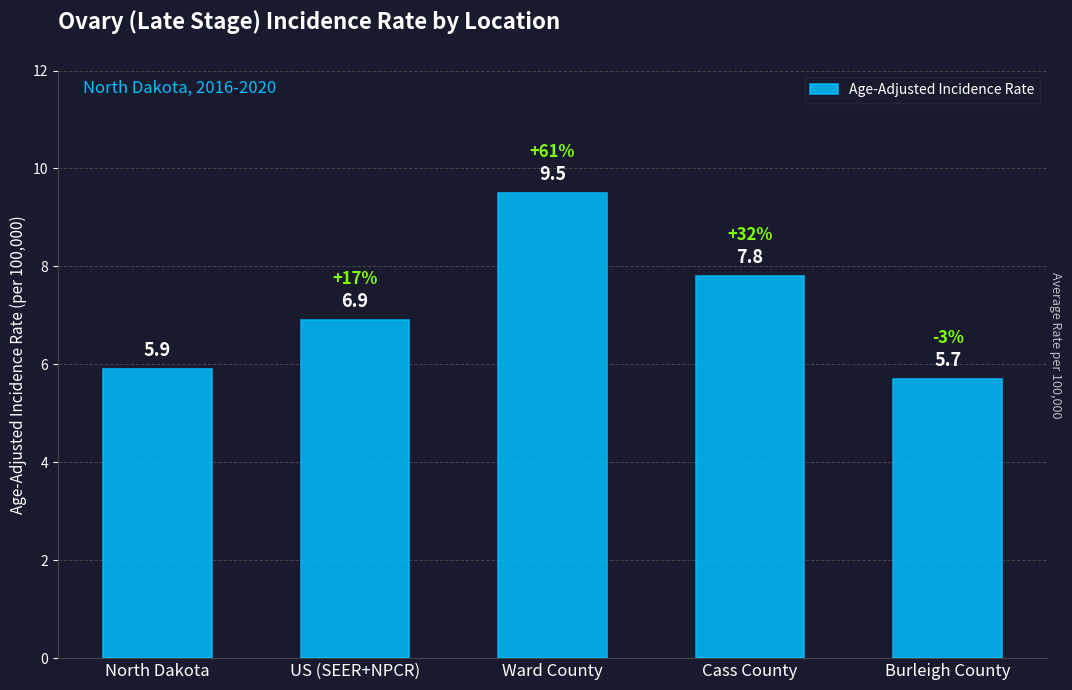

What is the ratio of the value at Cass County to the value at North Dakota?

1.3